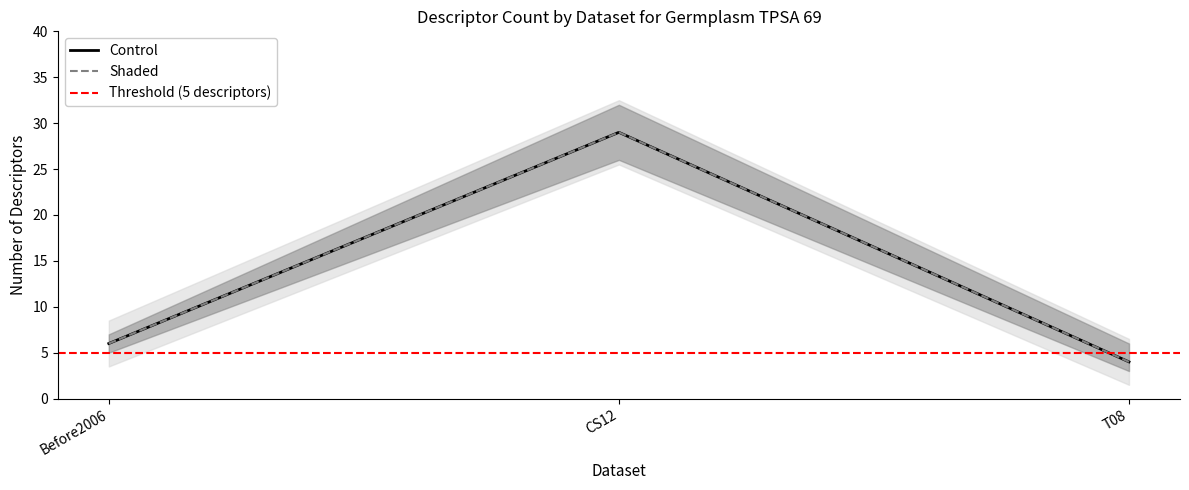

What is the difference between the highest and lowest values at T08?

3